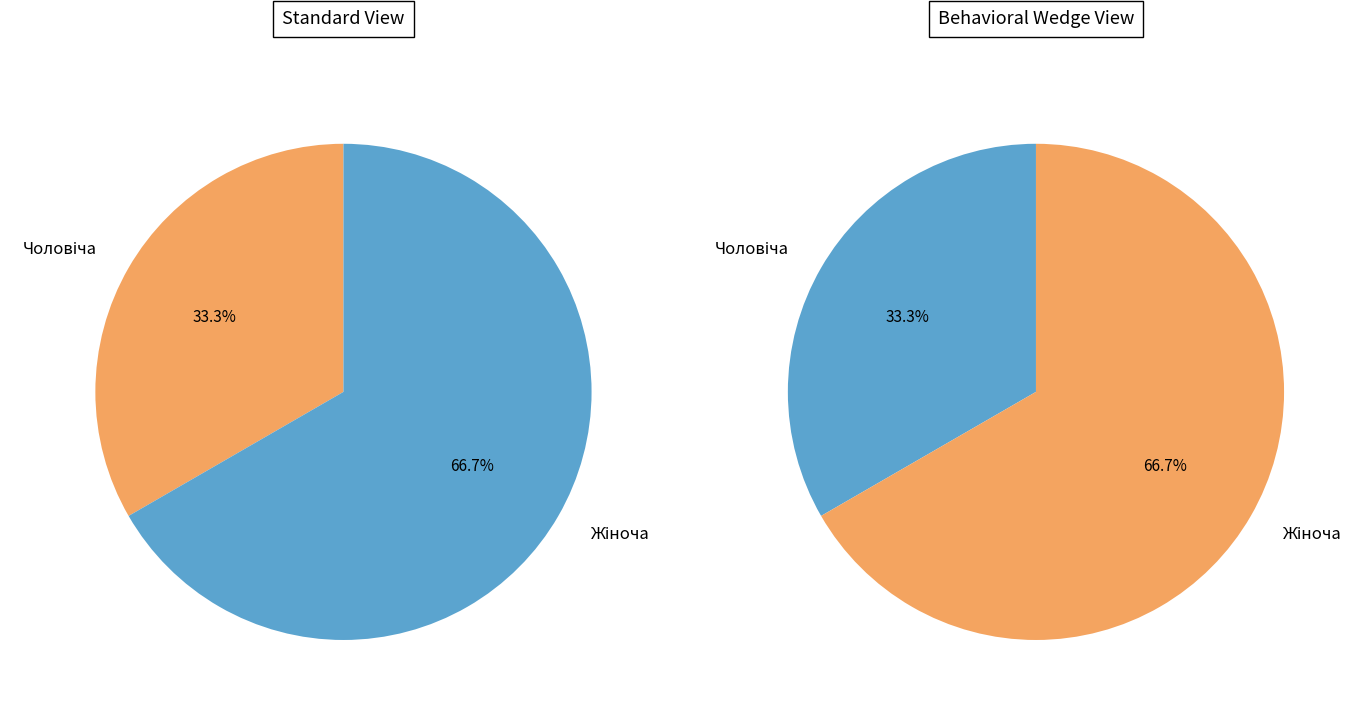

Which category has the smallest portion of the pie?

Чоловіча